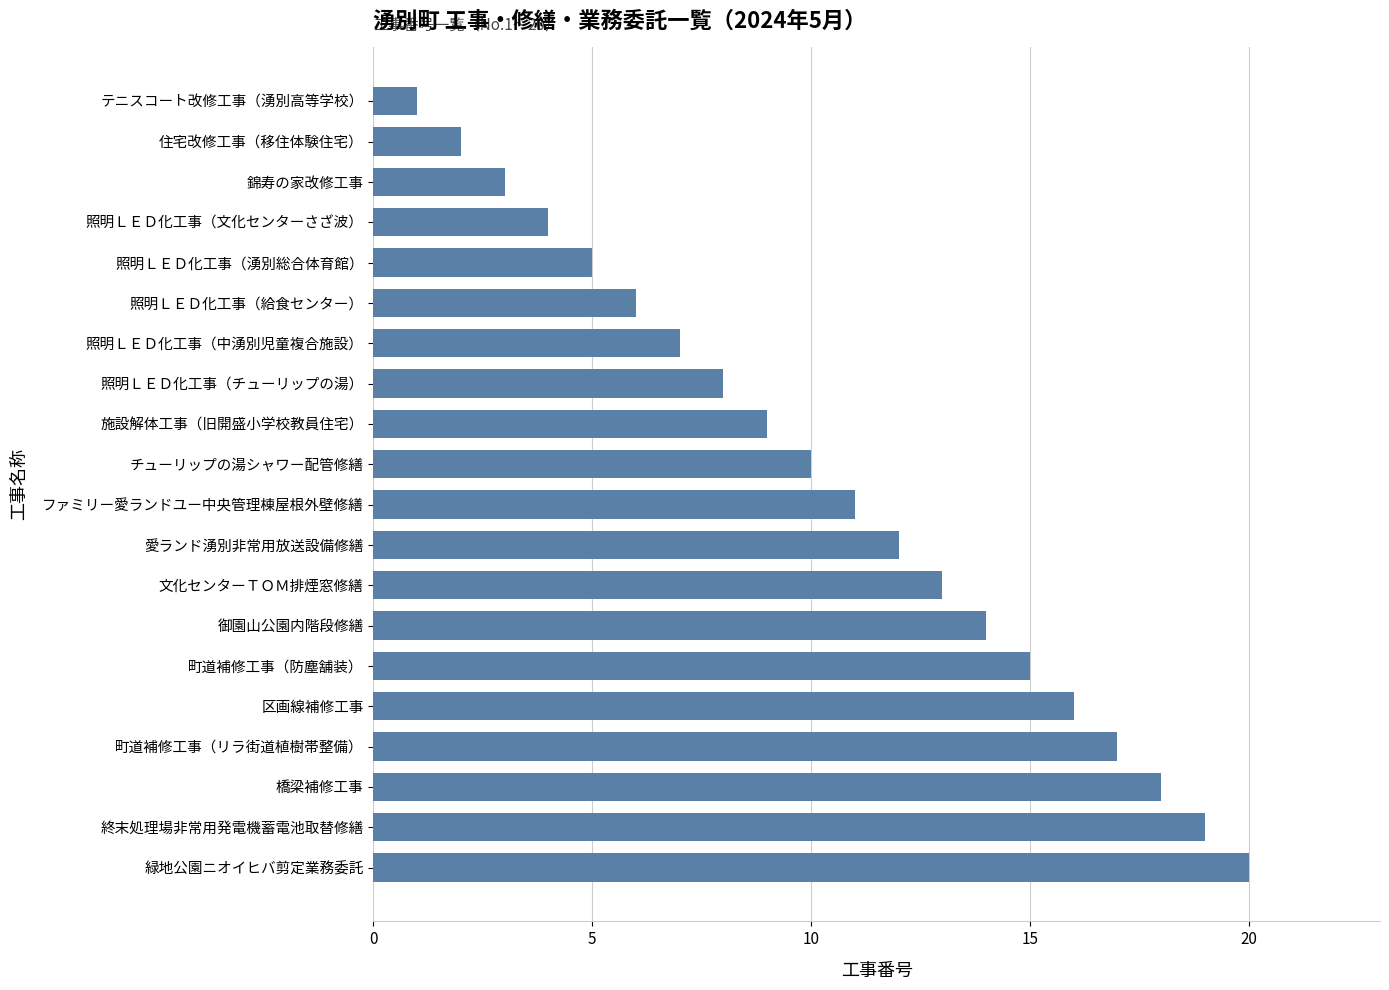

What is the label of the 20th bar from the top?

緑地公園ニオイヒバ剪定業務委託